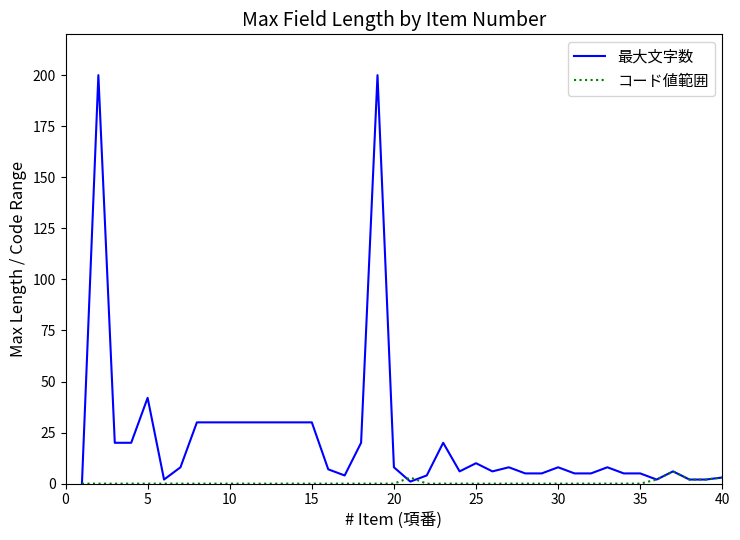

List the series in order of their overall mean, lowest first.

コード値範囲, 最大文字数